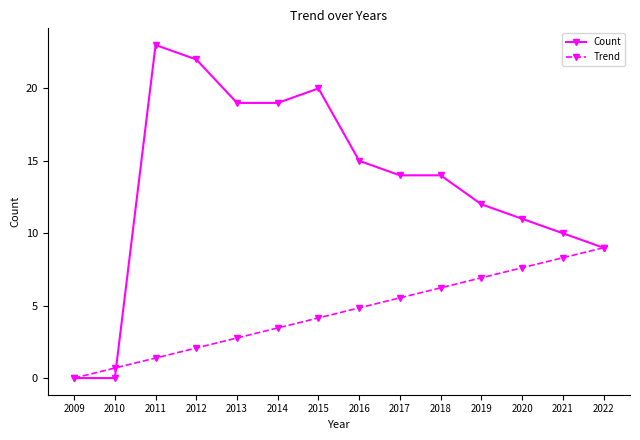

The Trend series shows 6.2 at 2018. True or false?

True